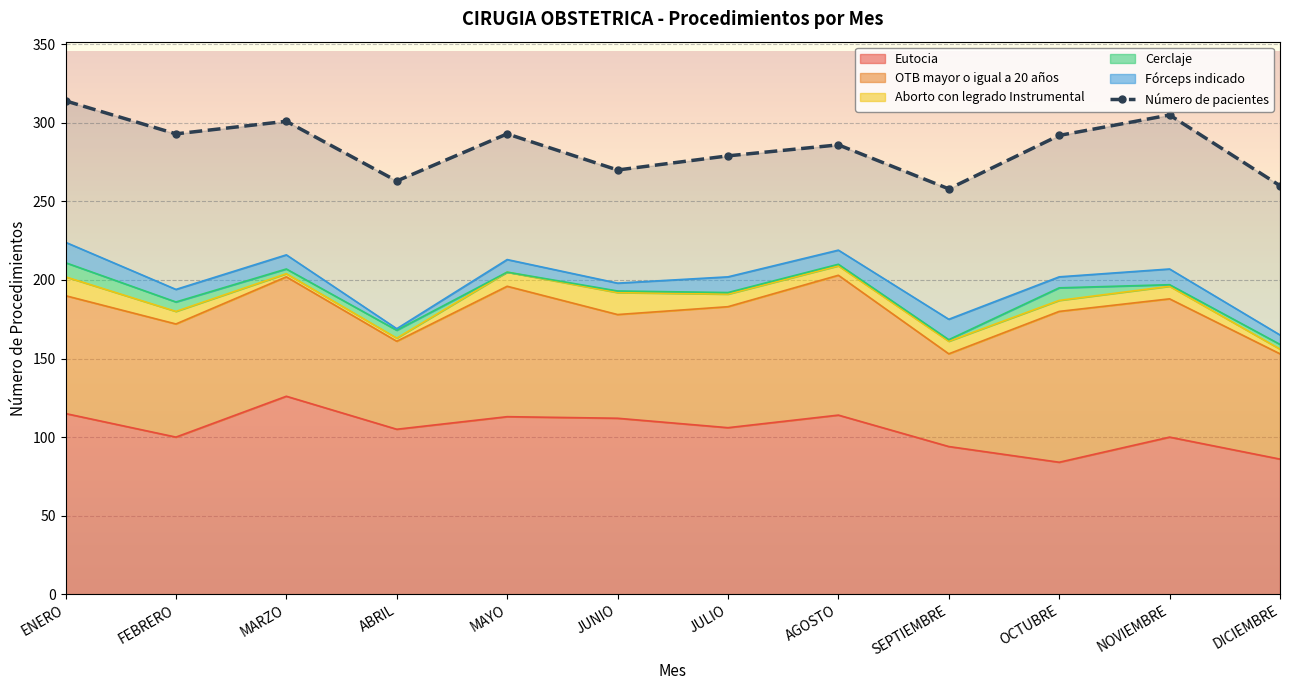

Count the number of values greater than 292.

5